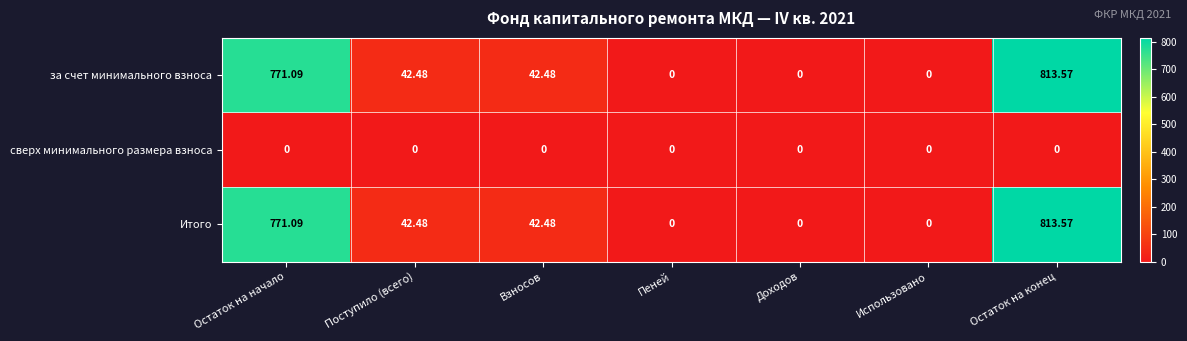

At which category is the sum across all series the highest?

Остаток на конец